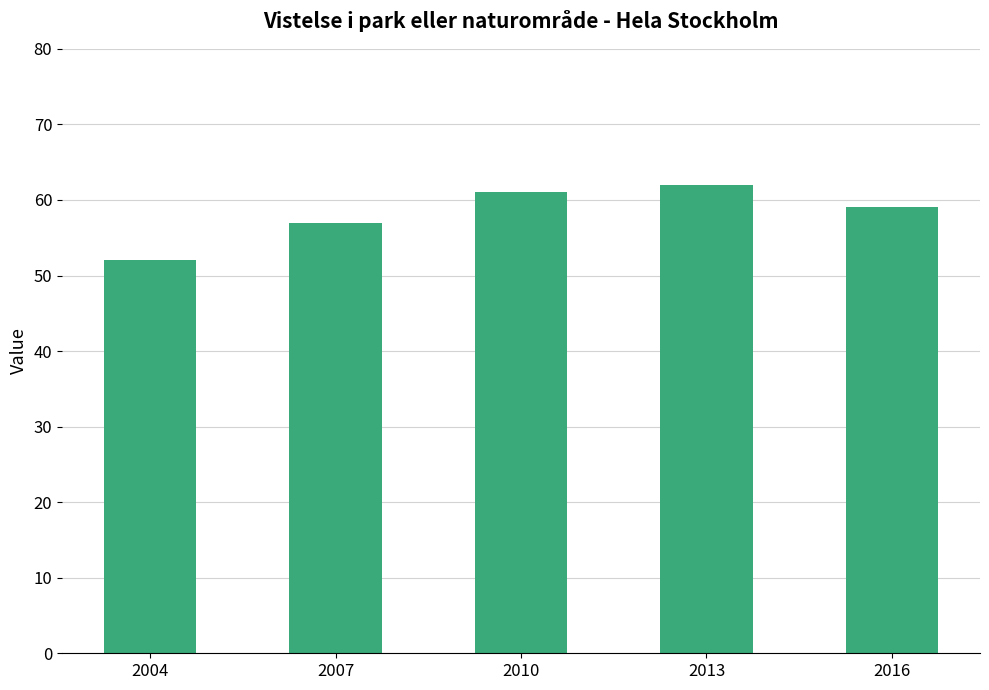

True or false: the data shows 79 at 2016.

False